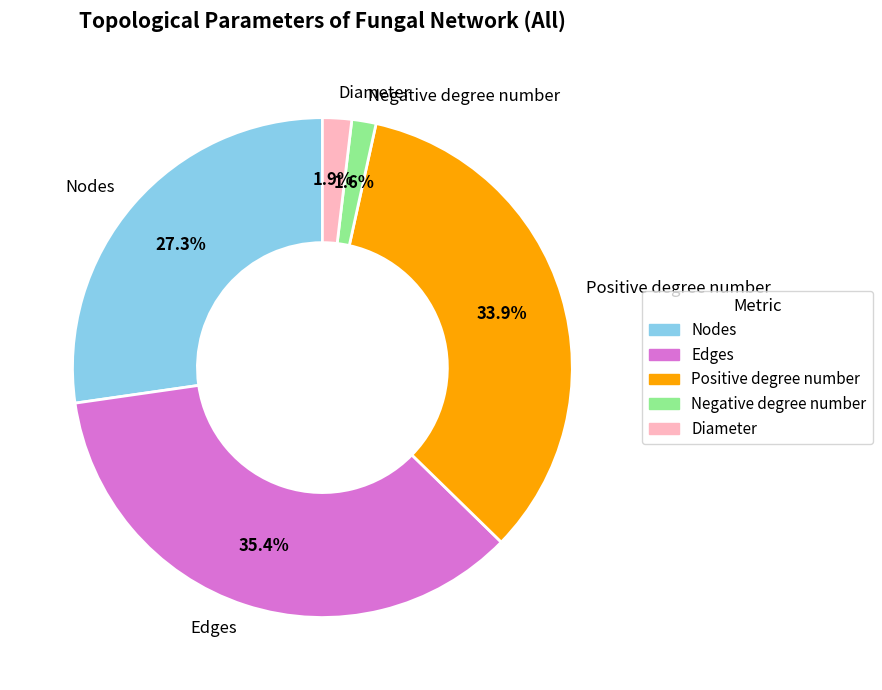

What percentage is the Nodes slice, to the nearest percent?

27%